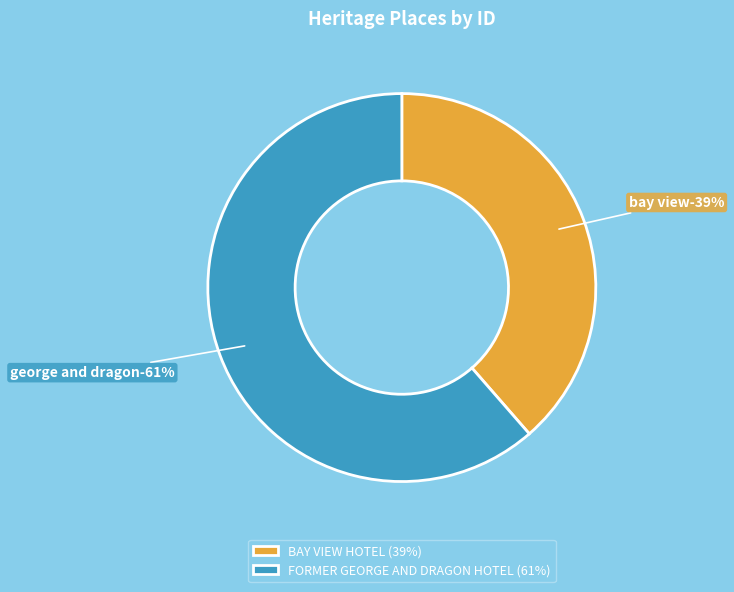

Between BAY VIEW HOTEL and FORMER GEORGE AND DRAGON HOTEL, which is larger?

FORMER GEORGE AND DRAGON HOTEL